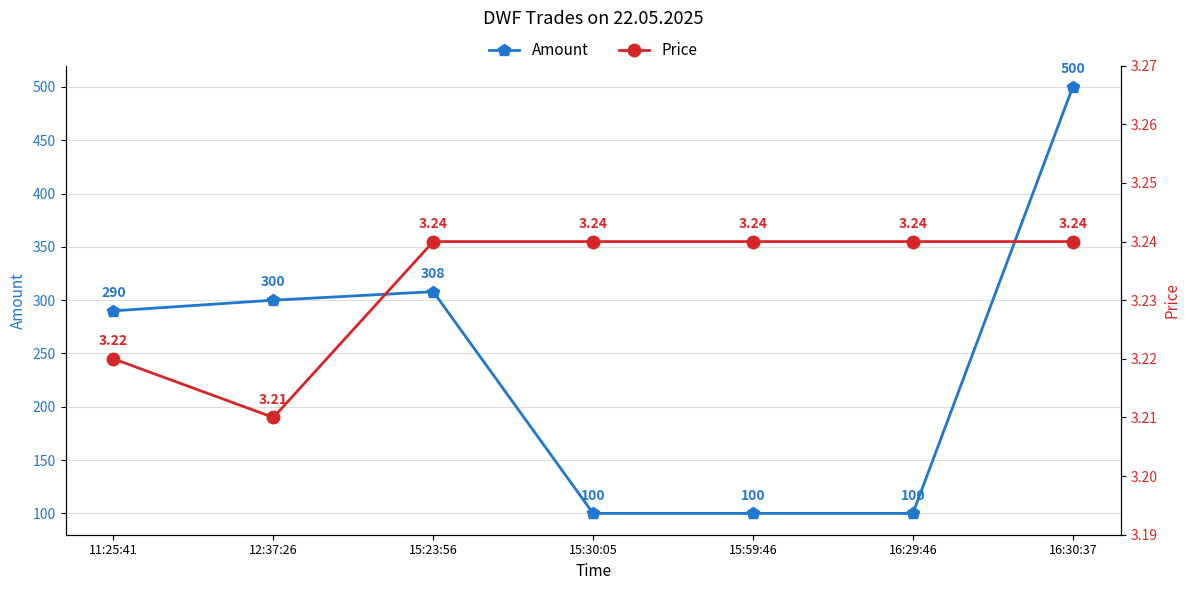

Reading right to left, extract all data points from this chart.

Amount: 16:30:37=500.0	16:29:46=100.0	15:59:46=100.0	15:30:05=100.0	15:23:56=308.0	12:37:26=300.0	11:25:41=290.0
Price: 16:30:37=3.2	16:29:46=3.2	15:59:46=3.2	15:30:05=3.2	15:23:56=3.2	12:37:26=3.2	11:25:41=3.2